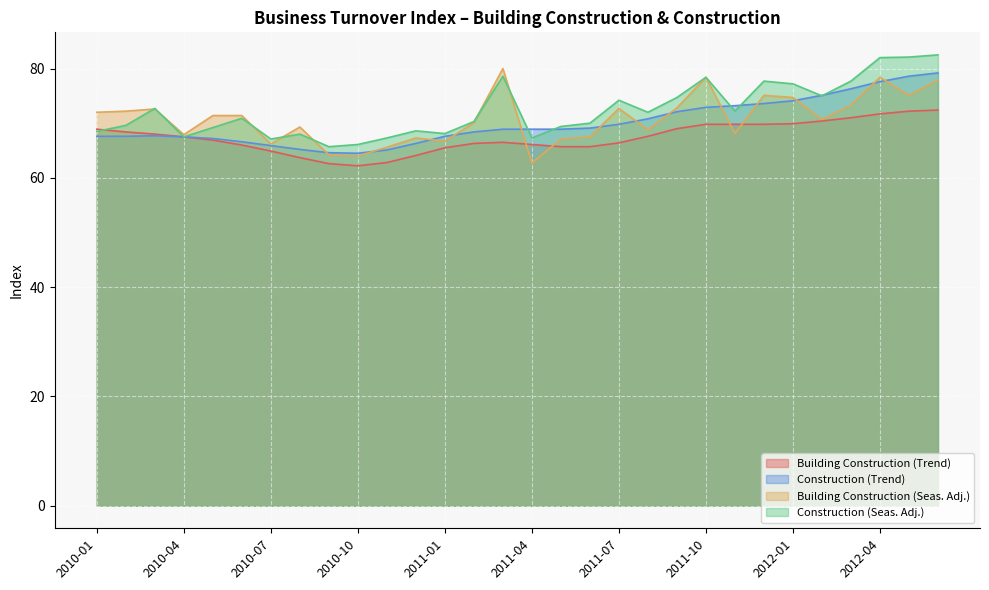

What are all the series names shown in the legend?

Building Construction (Trend), Construction (Trend), Building Construction (Seas. Adj.), Construction (Seas. Adj.)